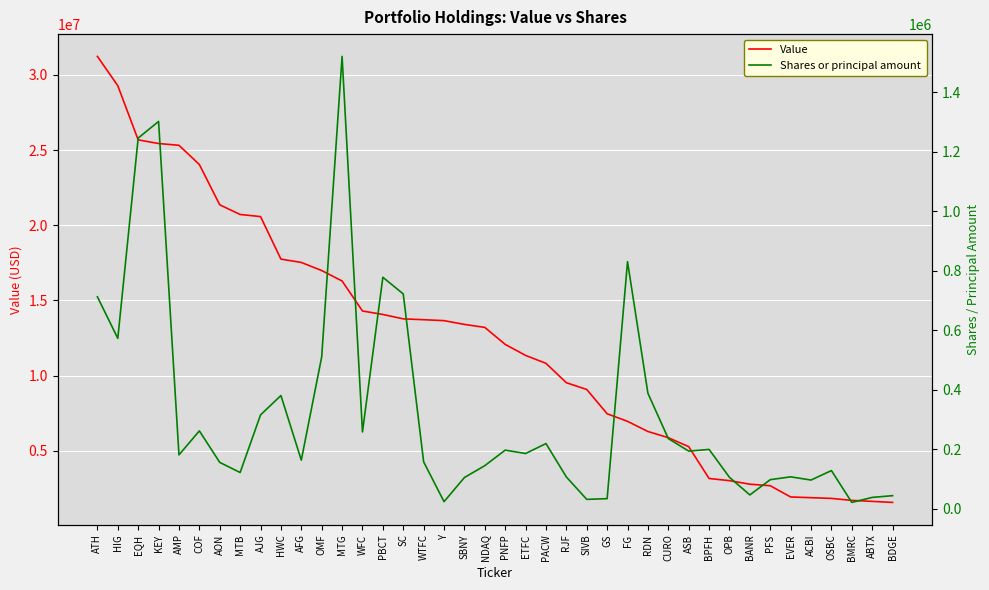

Where is Value nearest to the value 16399500?

MTG